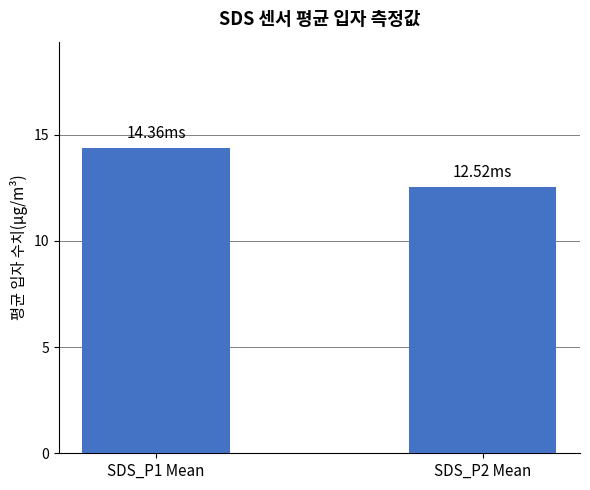

Reading right to left, what are all the values shown in this chart?

SDS_P2 Mean=12.5	SDS_P1 Mean=14.4